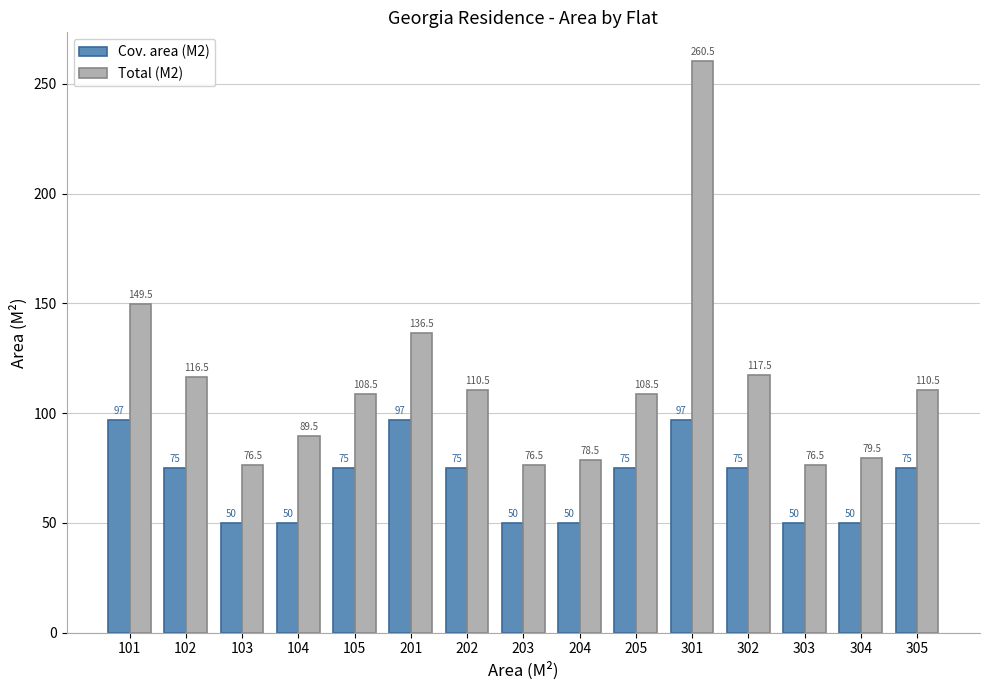

Which series has the widest spread of values?

Total (M2)